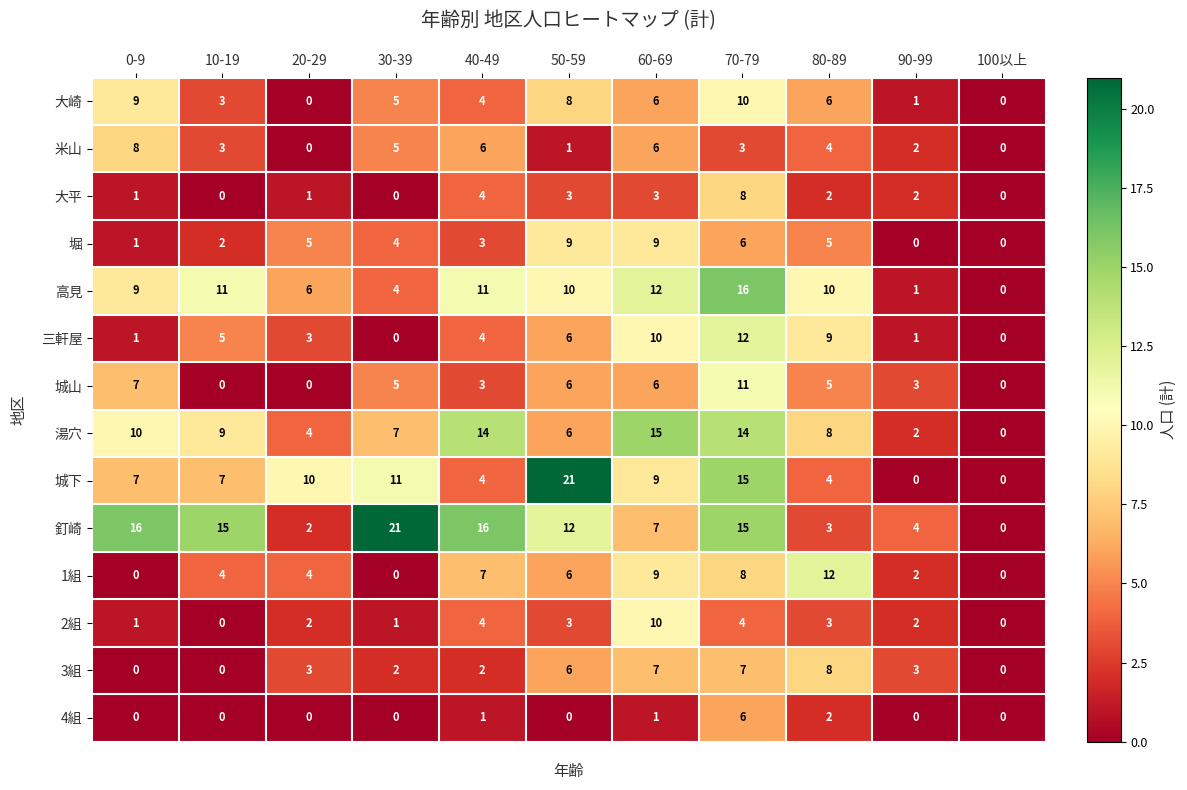

Which series has the largest total across all categories?

釘崎